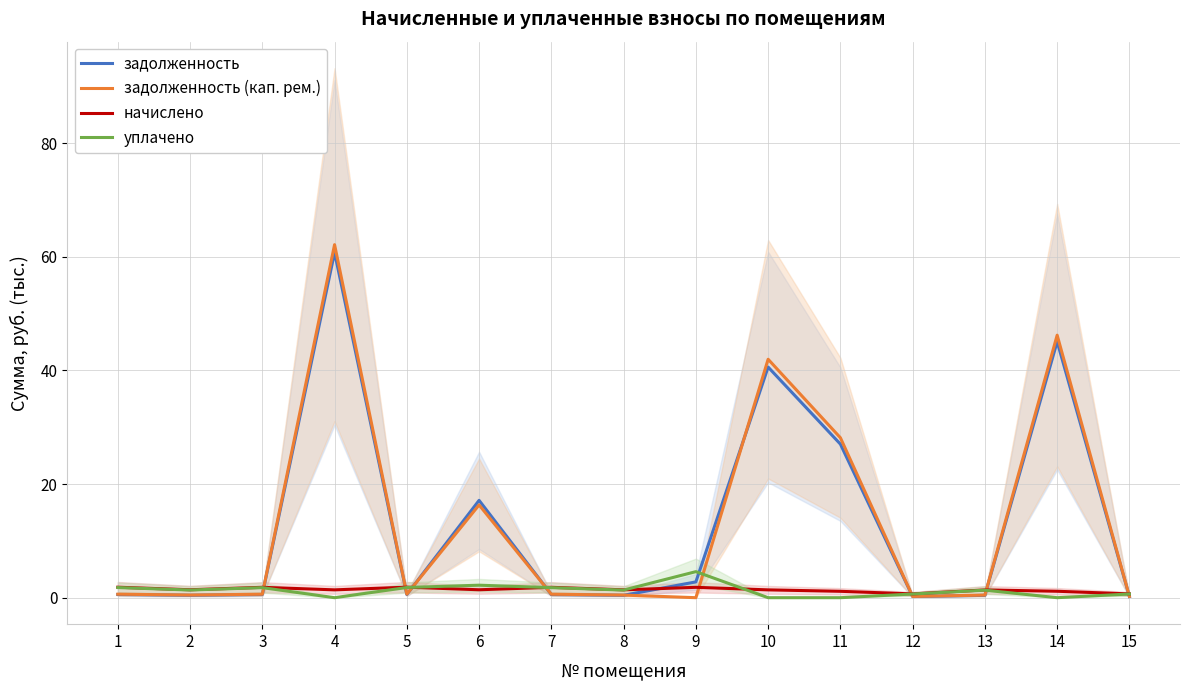

What is the sum of all уплачено values?

19.2